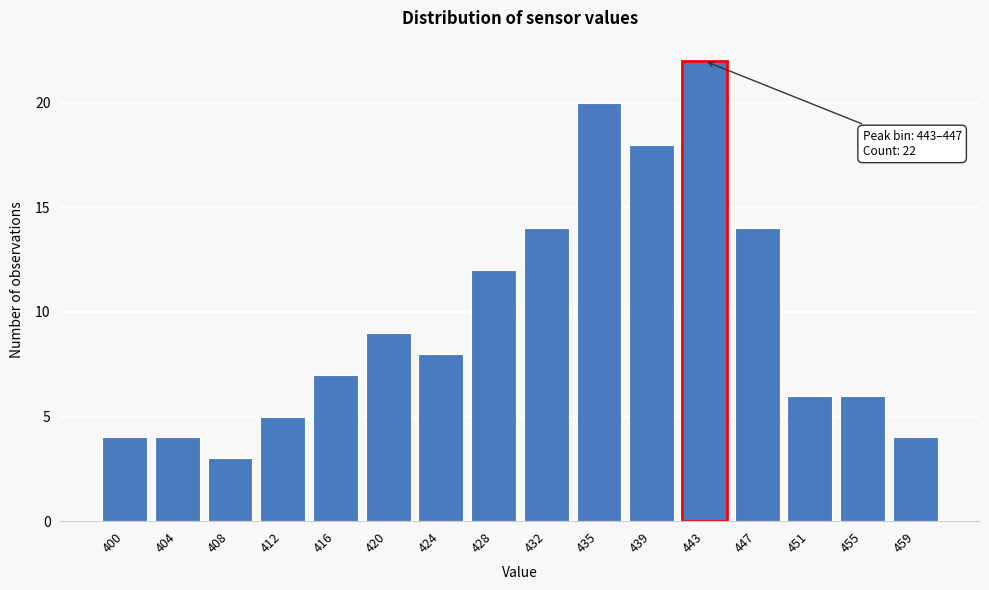

Reading right to left, transcribe all the data shown in this chart.

459=4	455=6	451=6	447=14	443=22	439=18	435=20	432=14	428=12	424=8	420=9	416=7	412=5	408=3	404=4	400=4